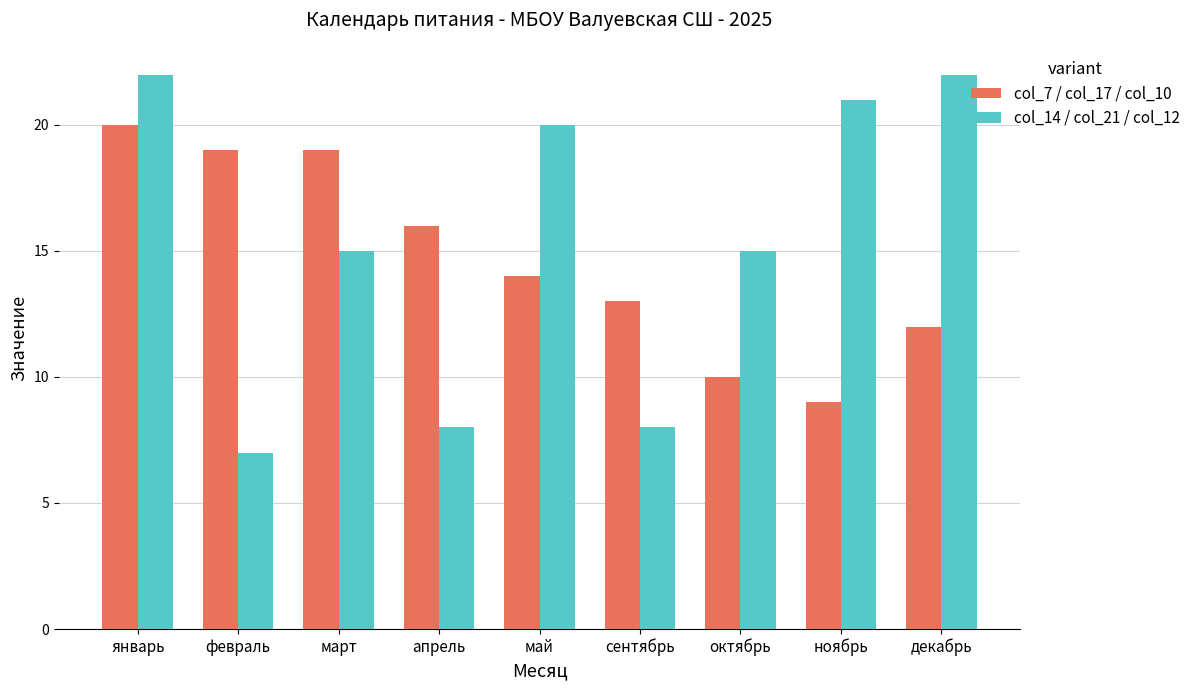

Read the col_14 / col_21 / col_12 value at январь.

22